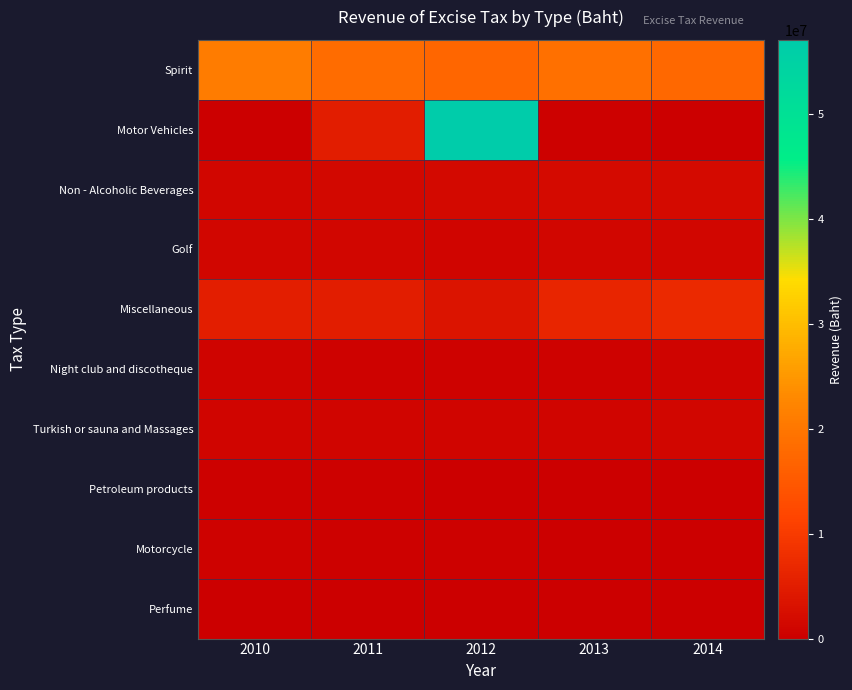

Reading left to right, transcribe all the data shown in this chart.

Spirit: 2010=20821160.0	2011=18238334.0	2012=17208892.0	2013=18765319.8	2014=17467415.8
Motor Vehicles: 2010=122895.0	2011=5109176.7	2012=57060359.9	2013=321074.8	2014=59280.3
Non - Alcoholic Beverages: 2010=1314126.4	2011=1393910.2	2012=1699937.7	2013=1849372.9	2014=1793771.7
Golf: 2010=1200322.9	2011=1177833.6	2012=1079972.6	2013=1249481.4	2014=1231407.0
Miscellaneous: 2010=5135202.3	2011=4938579.9	2012=3565927.0	2013=6405785.2	2014=7112737.4
Night club and discotheque: 2010=762968.7	2011=608923.4	2012=593521.2	2013=648050.8	2014=861496.0
Turkish or sauna and Massages: 2010=1013966.0	2011=1050252.9	2012=1095683.3	2013=1067283.0	2014=1129728.0
Petroleum products: 2010=372655.8	2011=228330.0	2012=5310.0	2013=0.0	2014=0.0
Motorcycle: 2010=494132.0	2011=438402.0	2012=412785.0	2013=0.0	2014=0.0
Perfume: 2010=11109.0	2011=9468.0	2012=12242.0	2013=12316.0	2014=8809.0